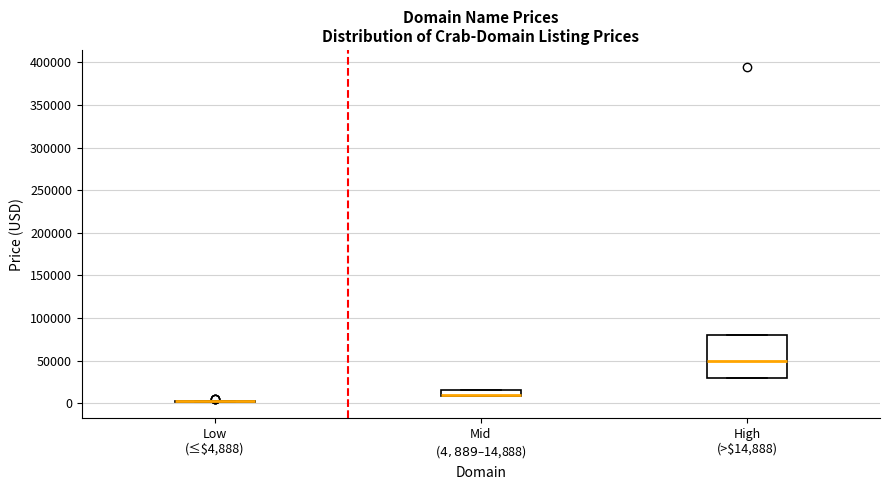

Which box is the tallest, from its lower edge to its upper edge?

High (>$14,888)